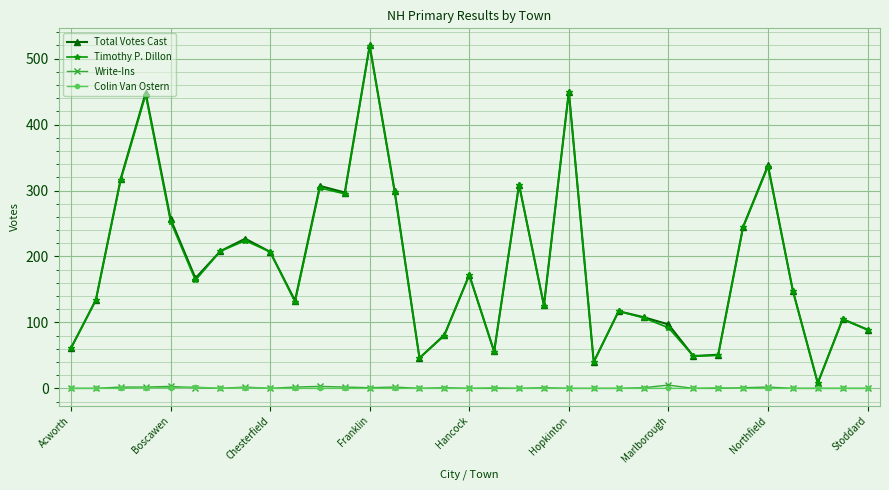

True or false: Timothy P. Dillon has more than 0 points higher than both neighbors.

True